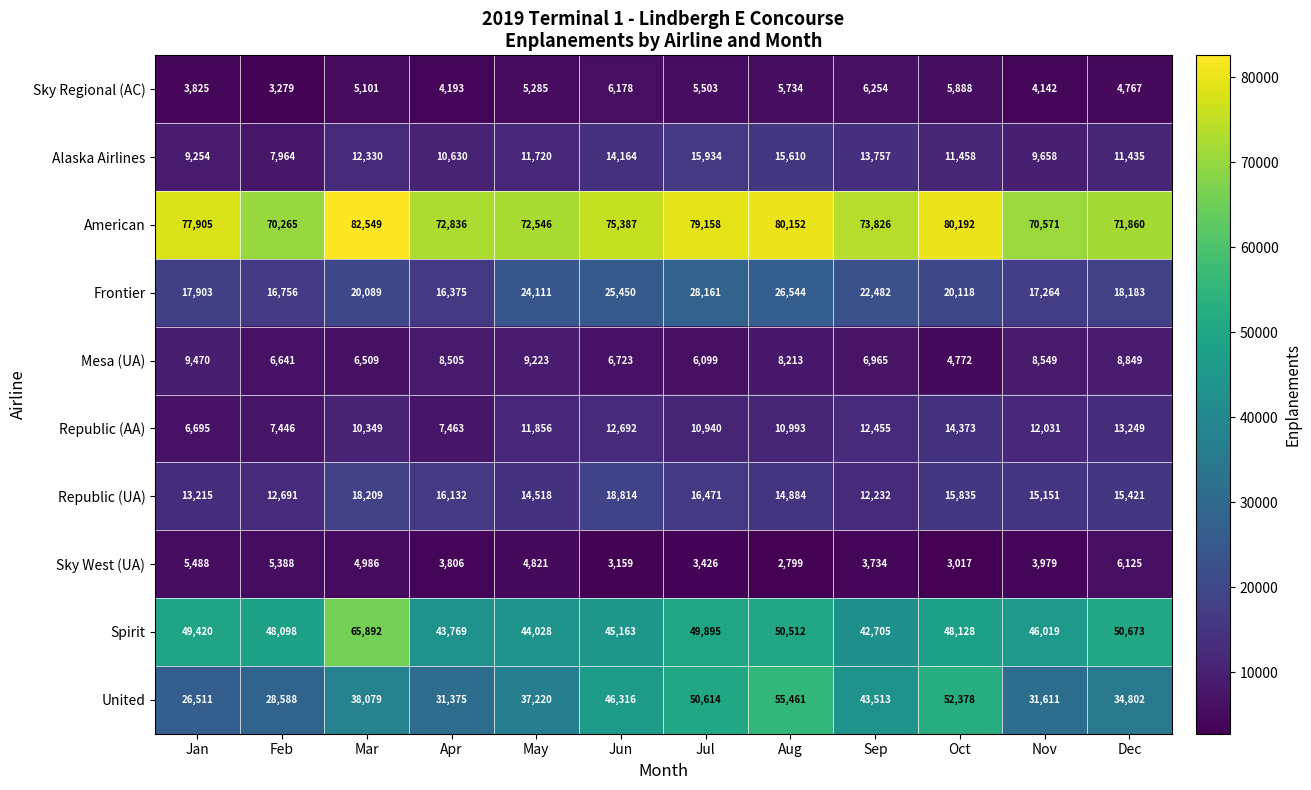

Which series has the largest range (max minus min)?

United